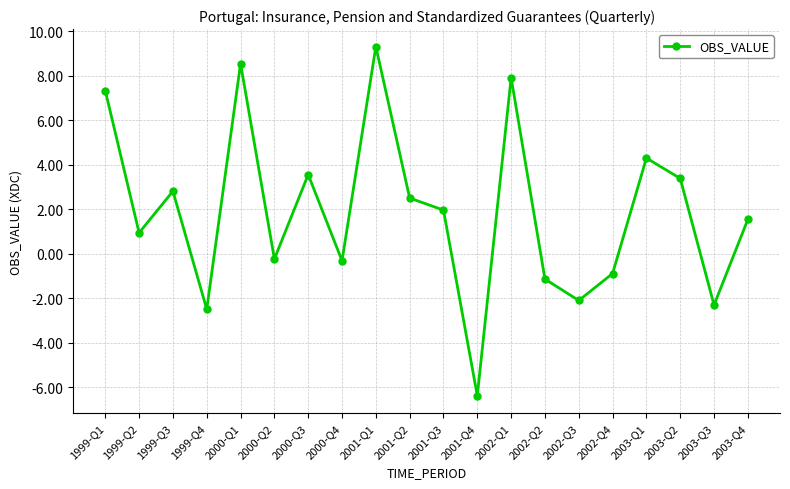

What is the change in value from 2001-Q2 to 2001-Q3?

-0.5